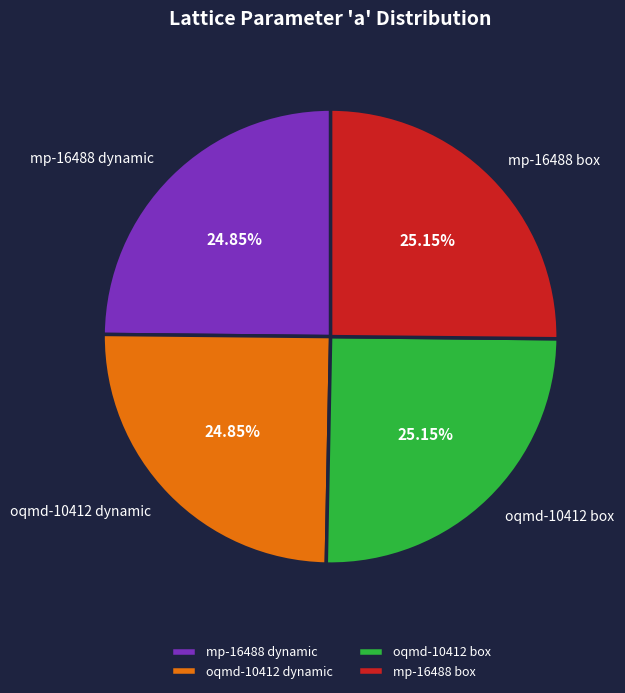

To the nearest percent, what is the average slice percentage?

25%